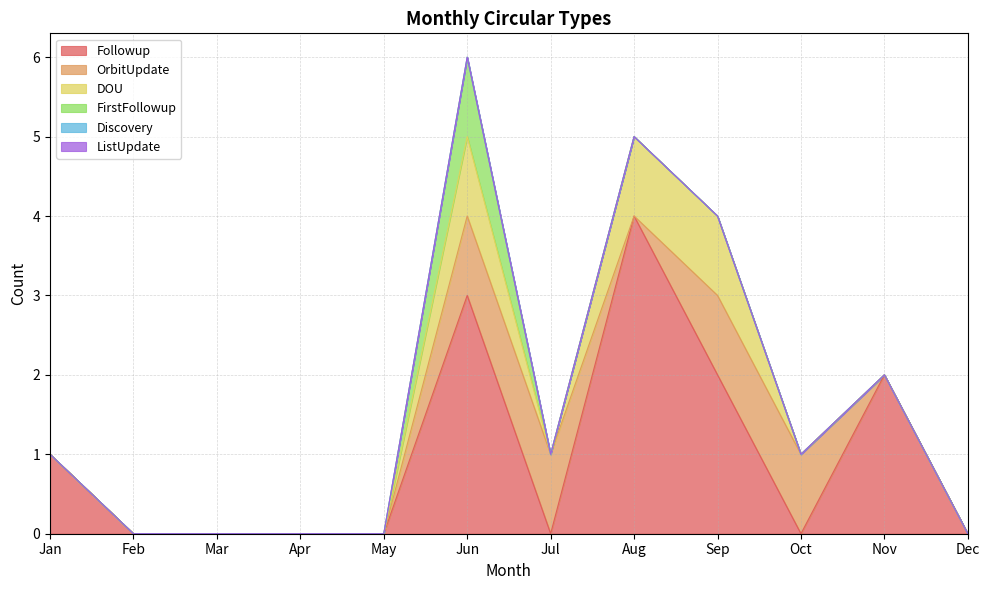

How many data points in Followup are above 0?

5